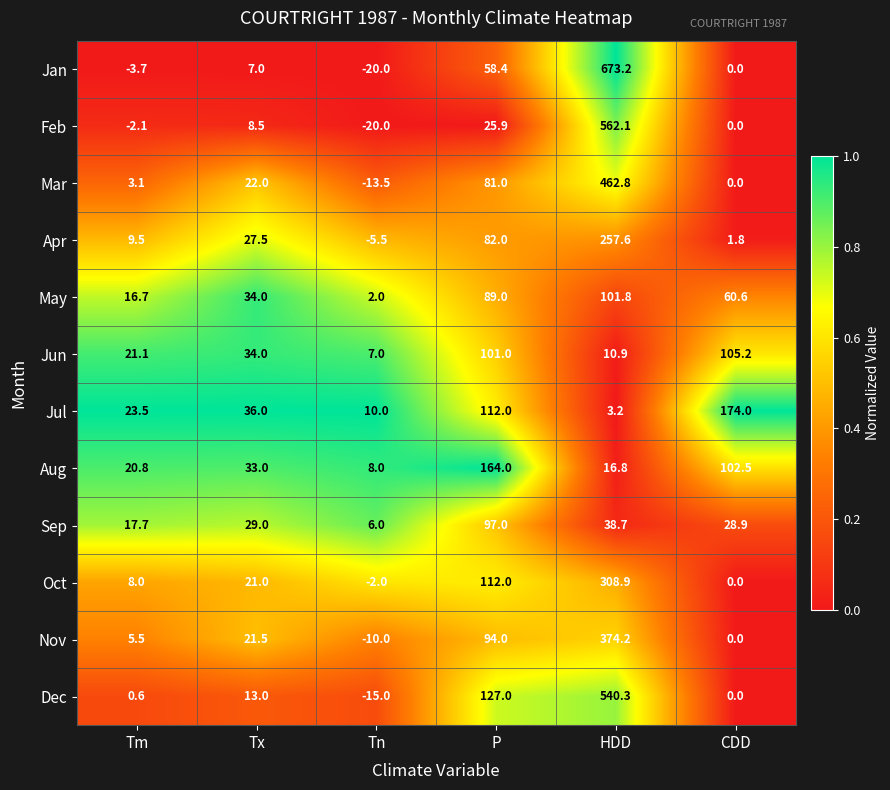

What is the difference between the highest and lowest values at HDD?

670.0